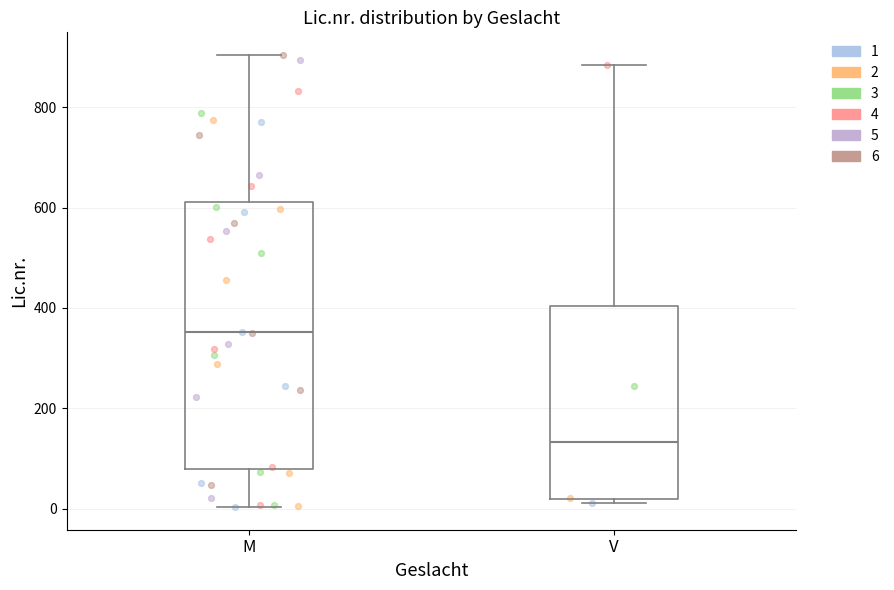

Which box has the highest median line?

M